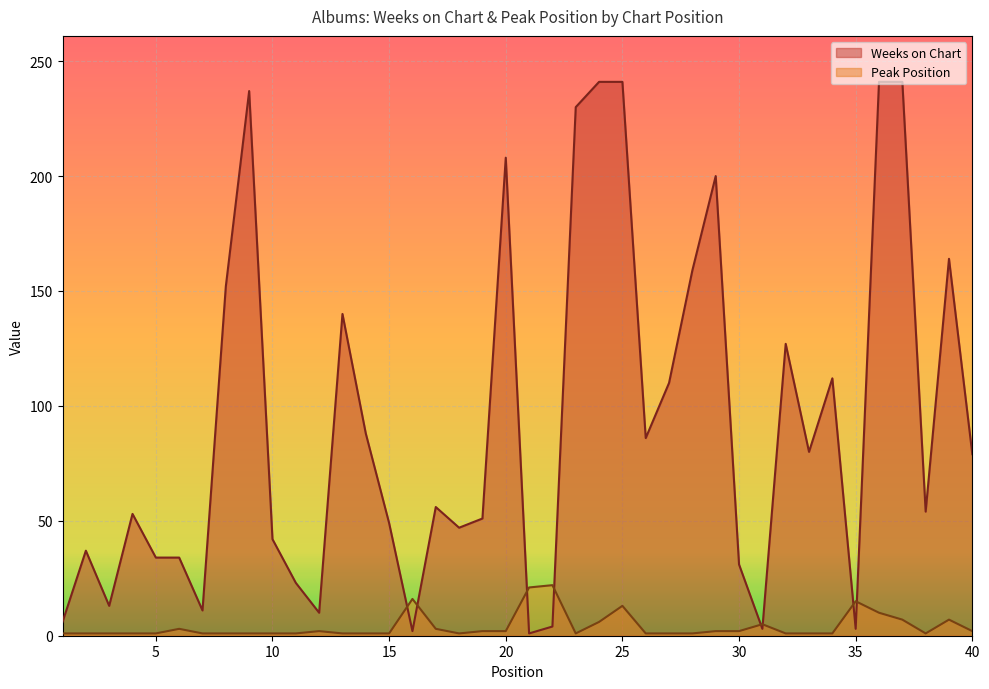

The Peak Position series shows 14 at 36. True or false?

False